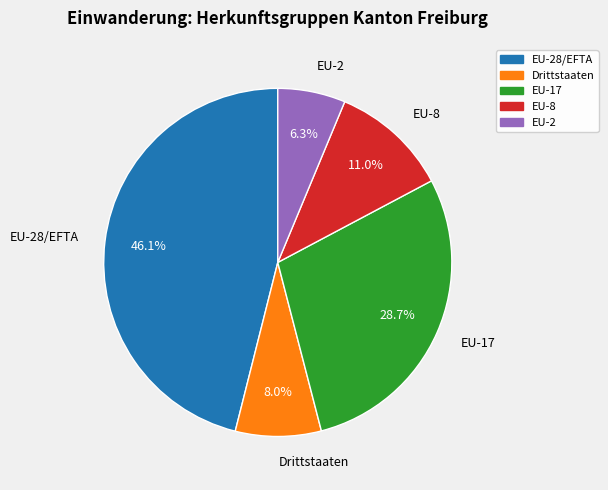

Which category has the biggest portion of the pie?

EU-28/EFTA